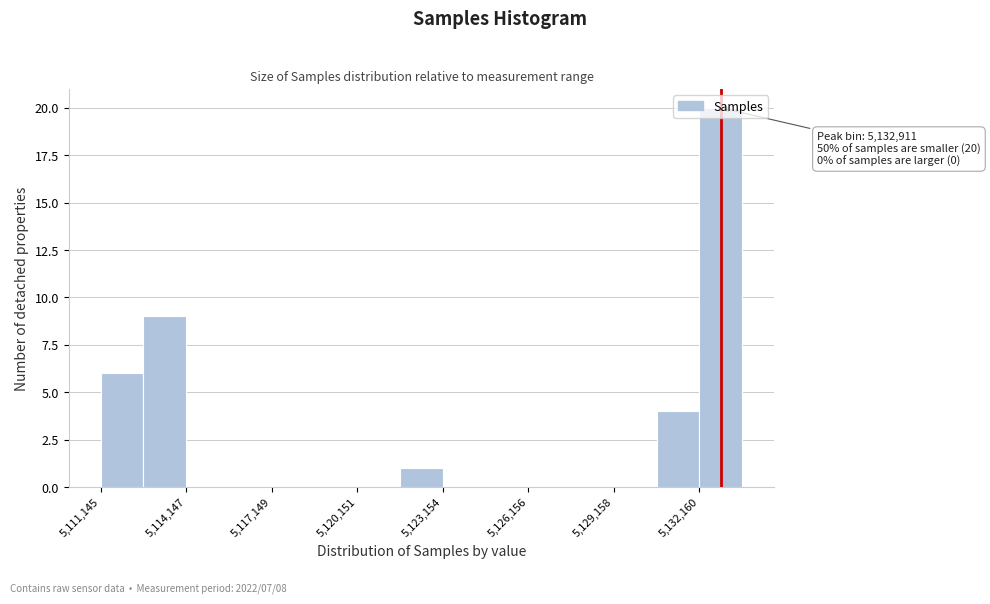

Read against the x-axis, roughly where is the centre of the tallest bar?

5133000